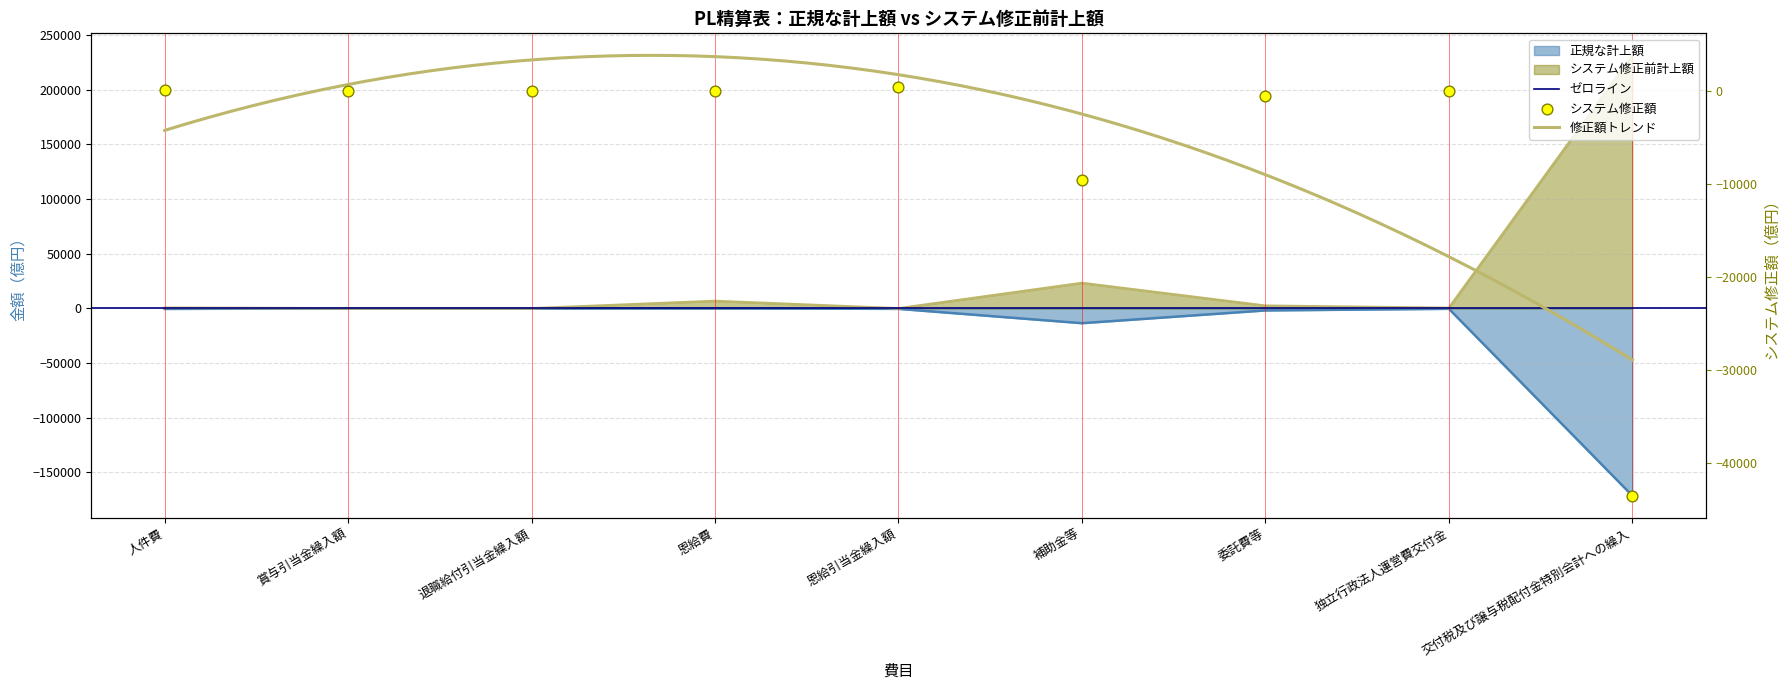

Which series contains the lowest Y value?

正規な計上額